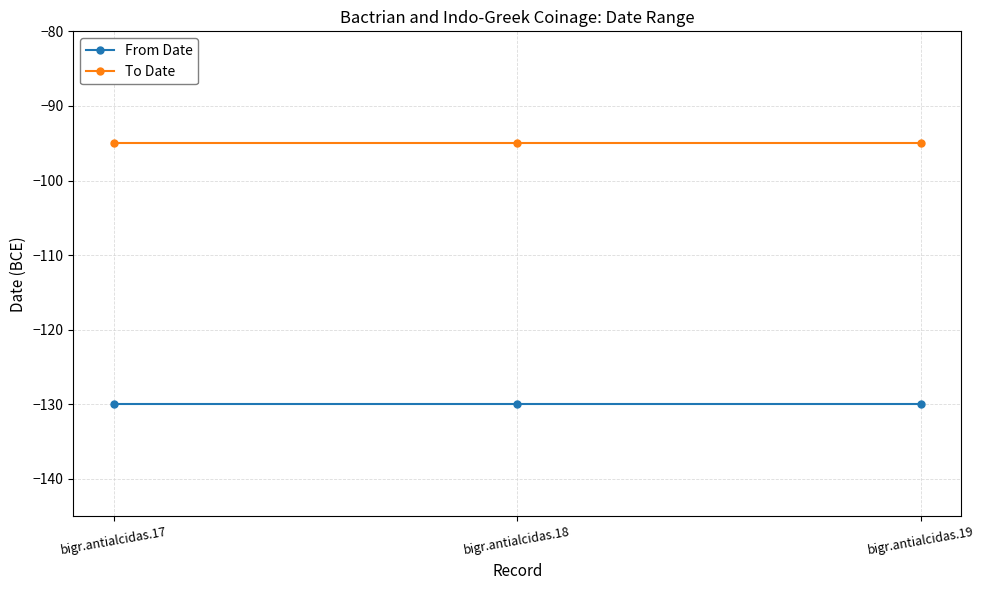

What is the value of the To Date point at the 2nd from the left?

-95